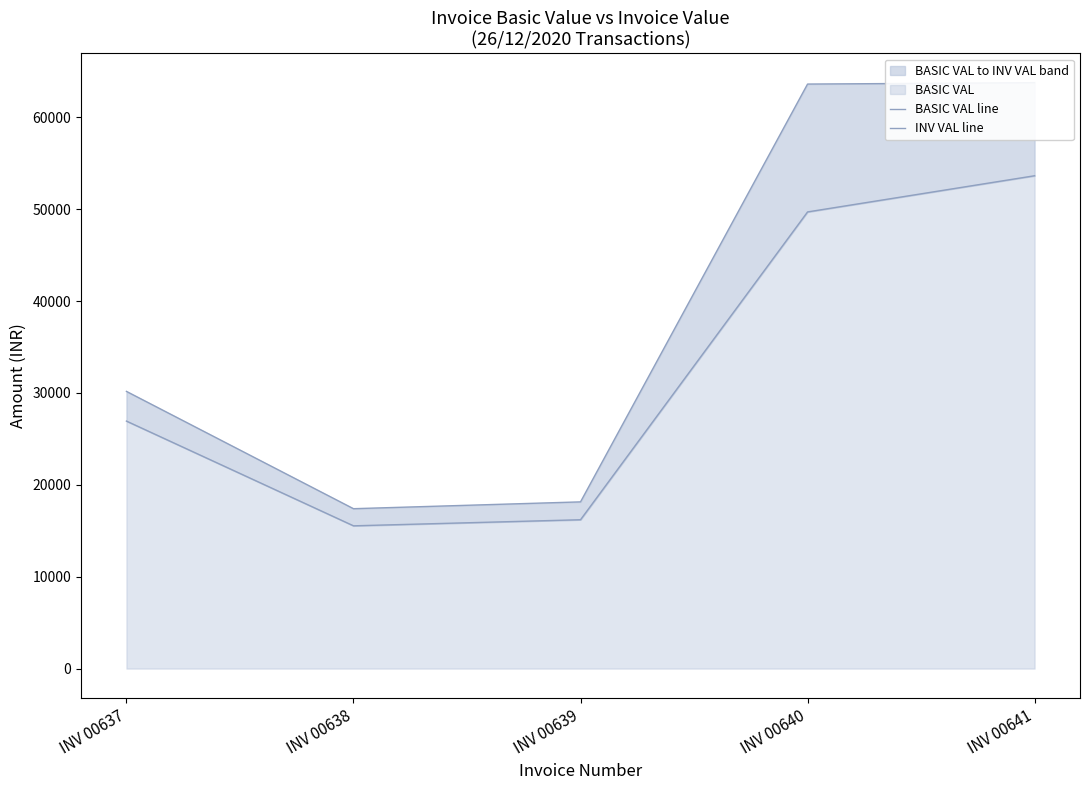

In BASIC VAL line, how many points are lower than both neighbors (excluding endpoints)?

1